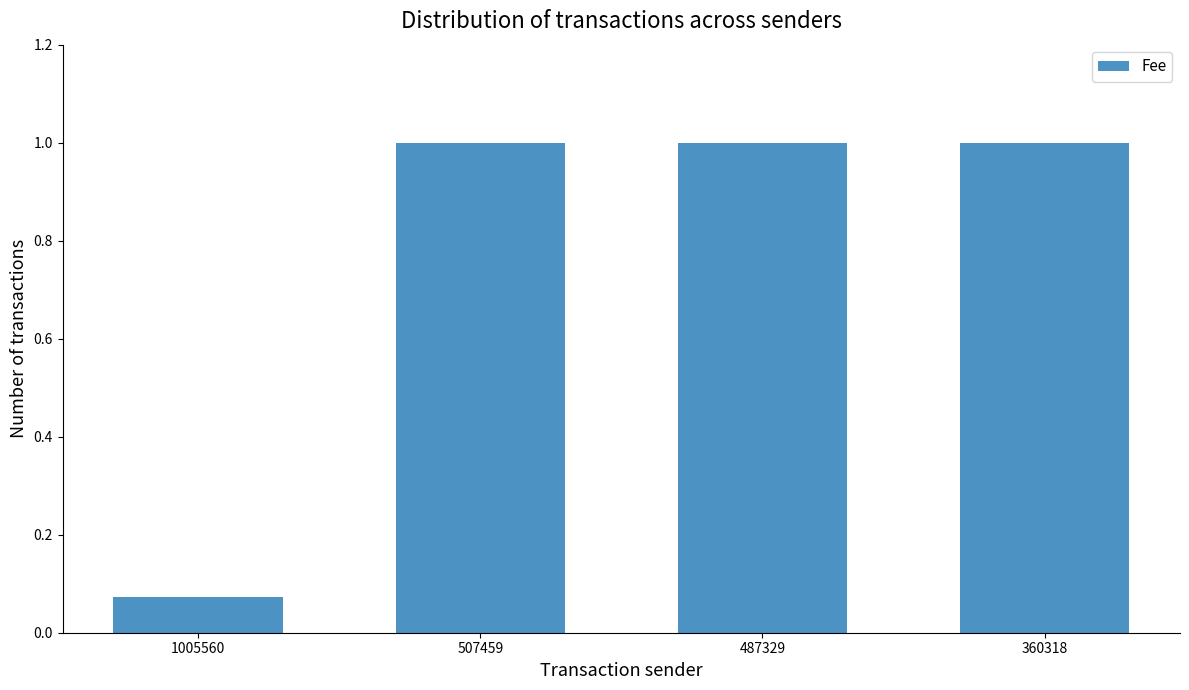

The value at 360318 is 1.0. True or false?

True